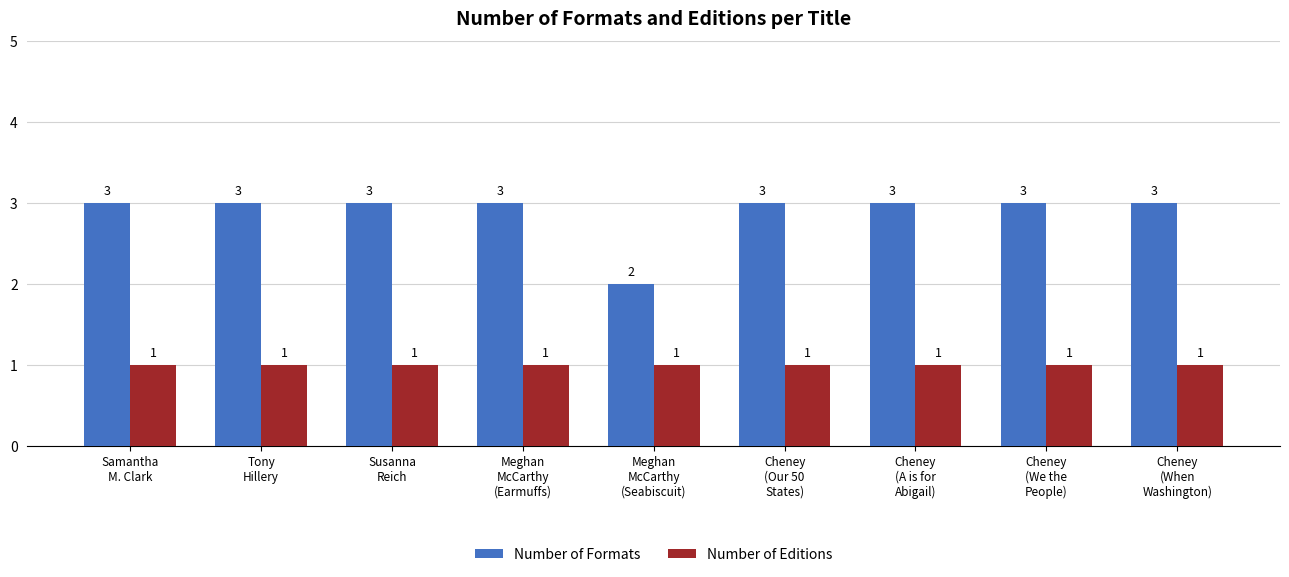

Which series has the largest total across all categories?

Number of Formats